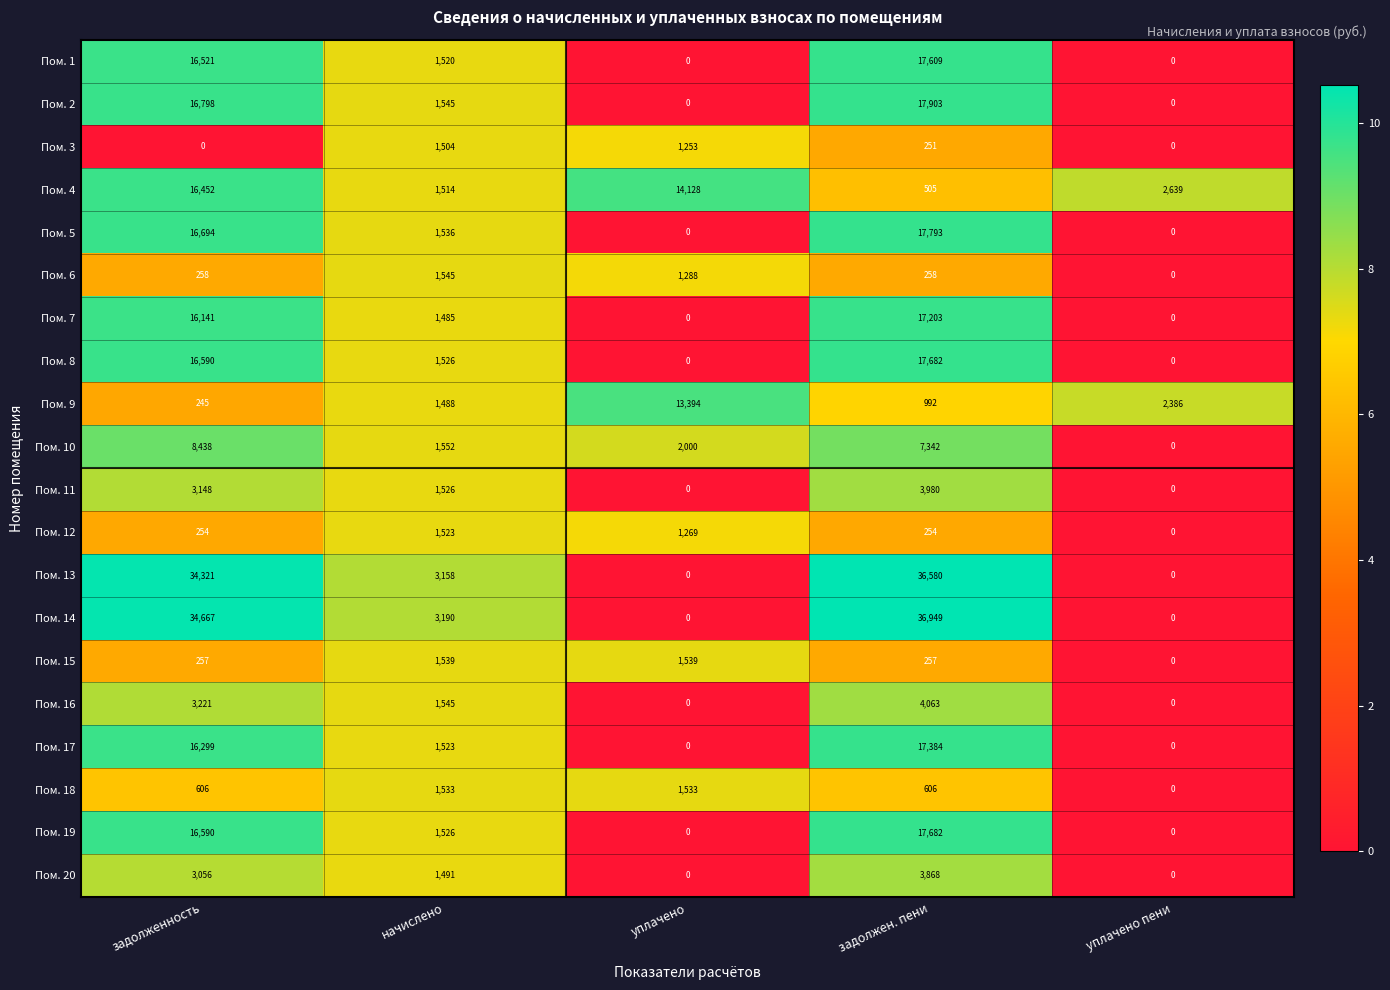

How many data points does each series have?

5